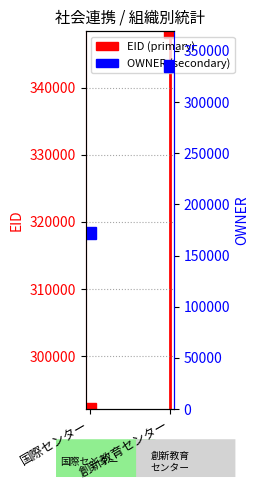

What is the change in value from 国際センター to 創新教育センター?

+163231